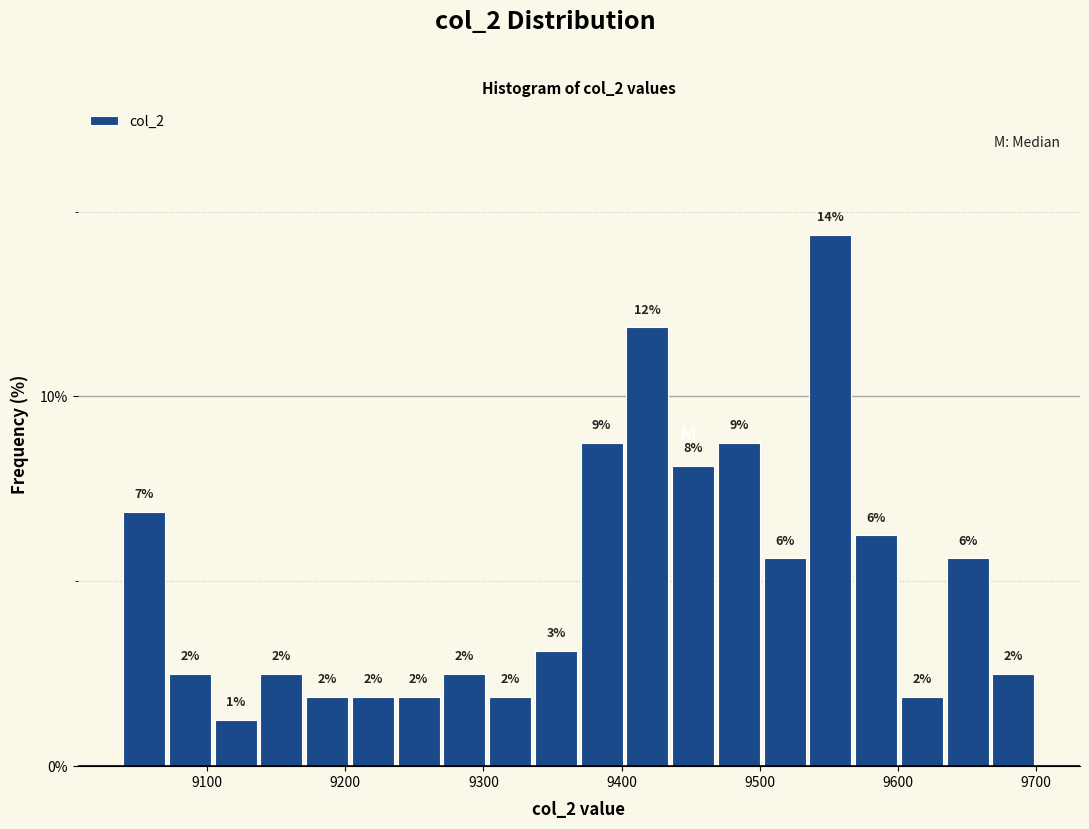

Around what value on the x-axis is the tallest bar? Give the approximate position of its centre, as read against the axis.

9550